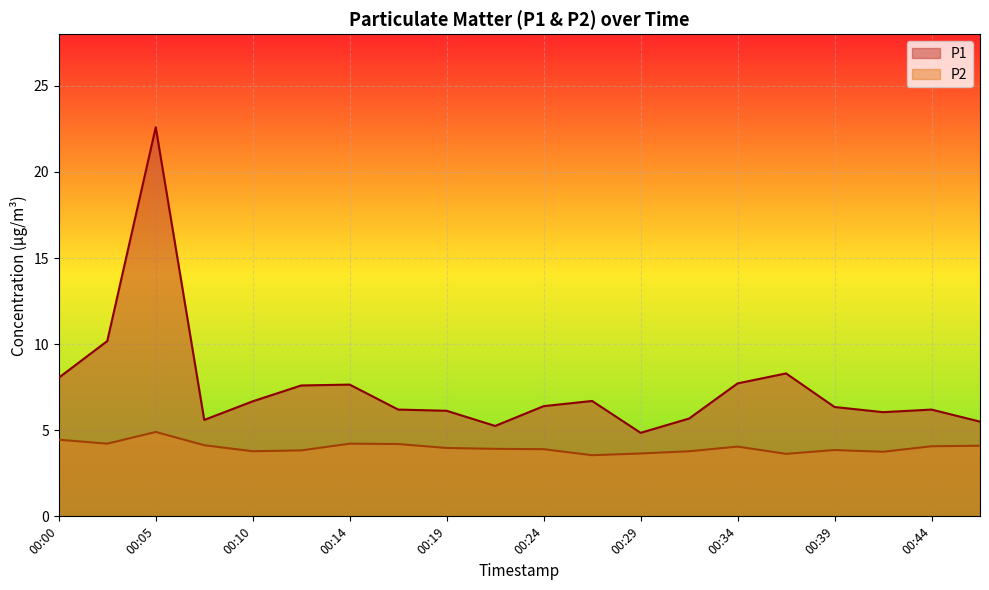

What is the maximum value for P2?

4.9